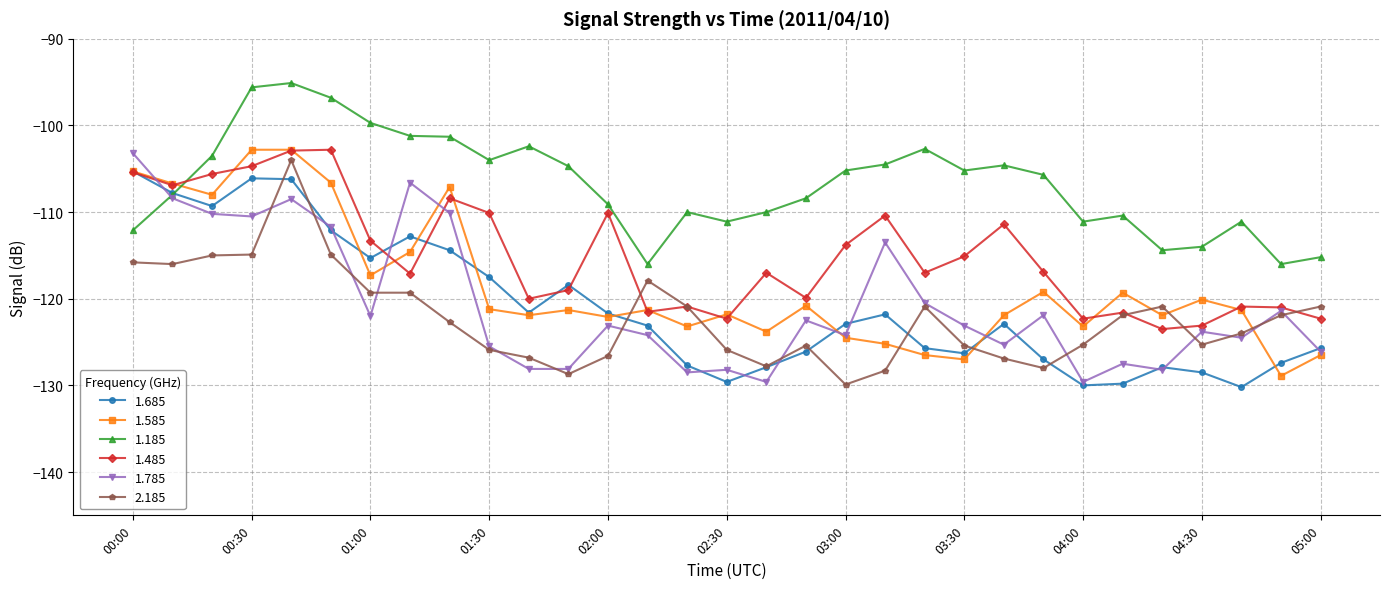

Which series has the largest total across all categories?

1.185